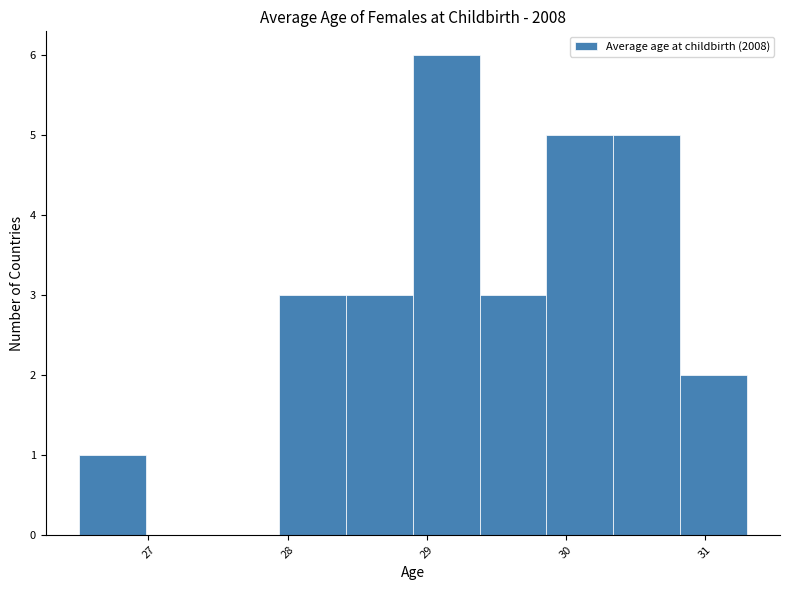

Which range on the x-axis has the tallest bar?

28.90 to 29.38